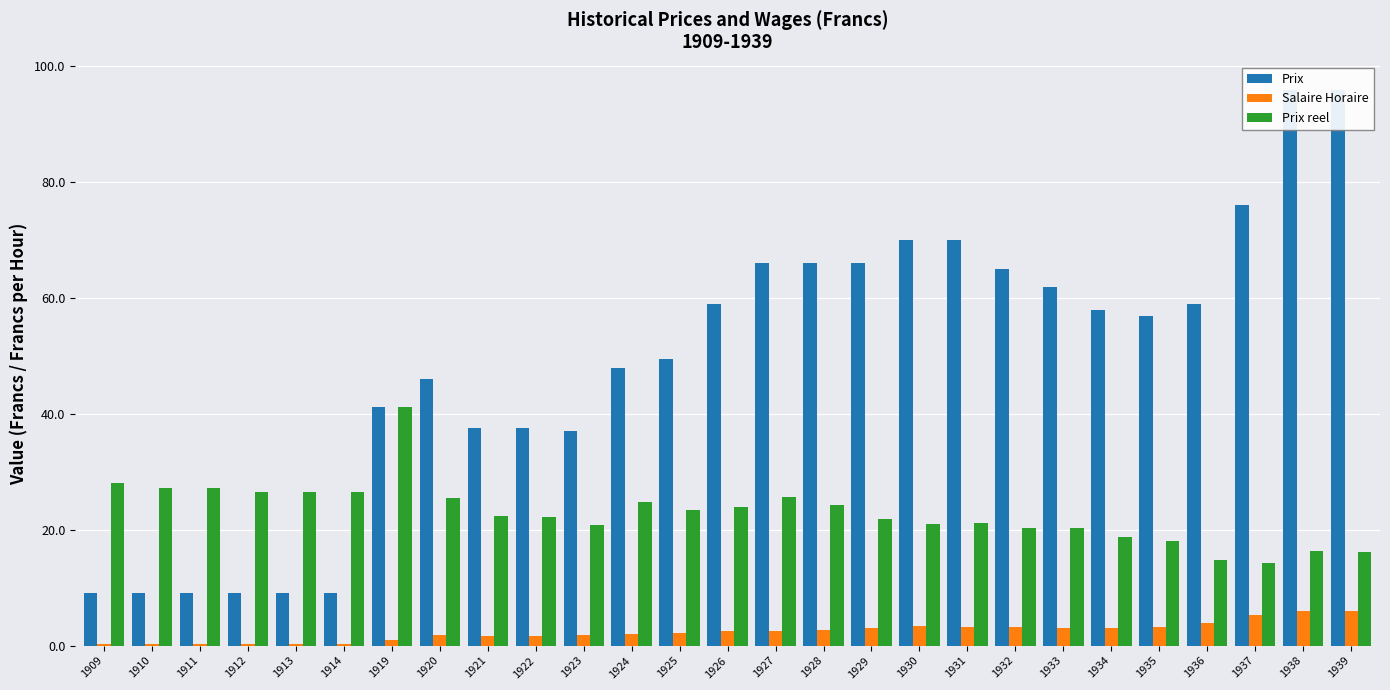

What is the average value of the Prix series?

48.8